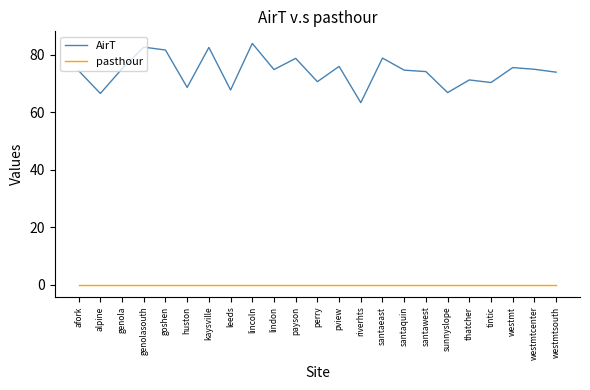

True or false: AirT has a value of 92.8 at leeds.

False